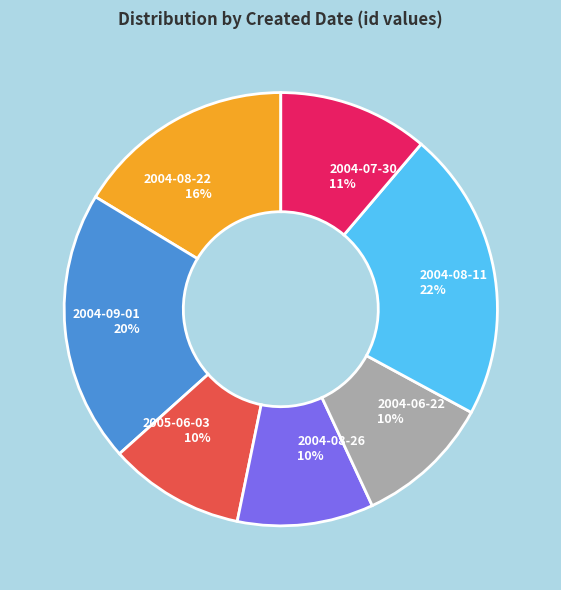

How many segments does this pie chart have?

7